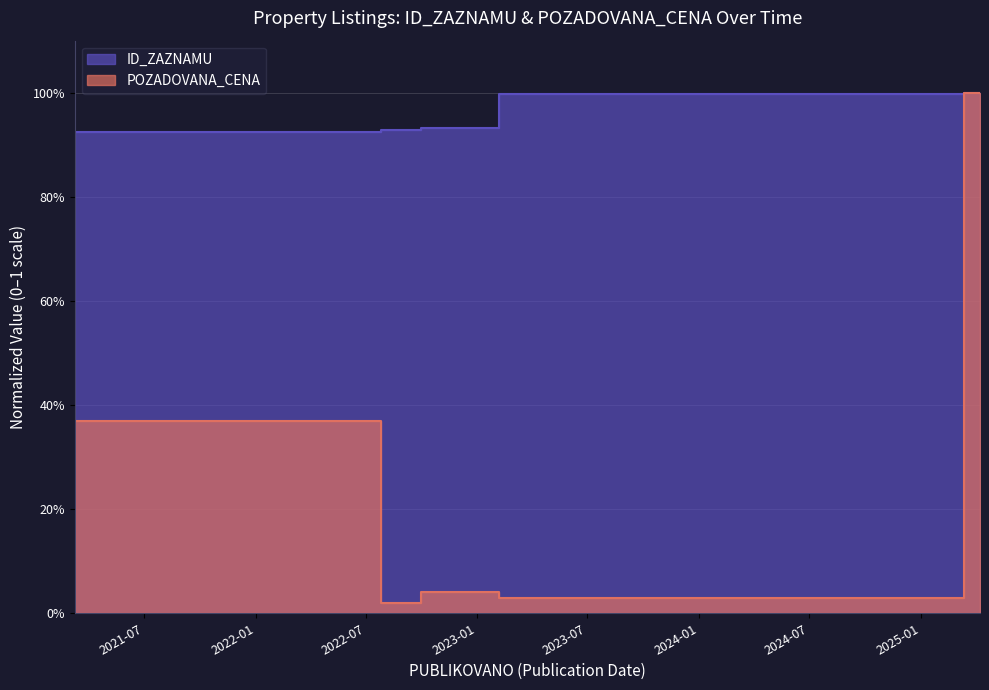

Which series has the largest range (max minus min)?

POZADOVANA_CENA